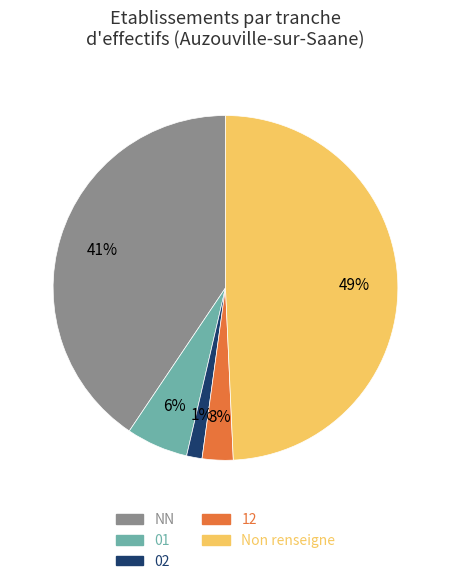

To the nearest percent, what is the difference between the largest and smallest slice percentages?

48%